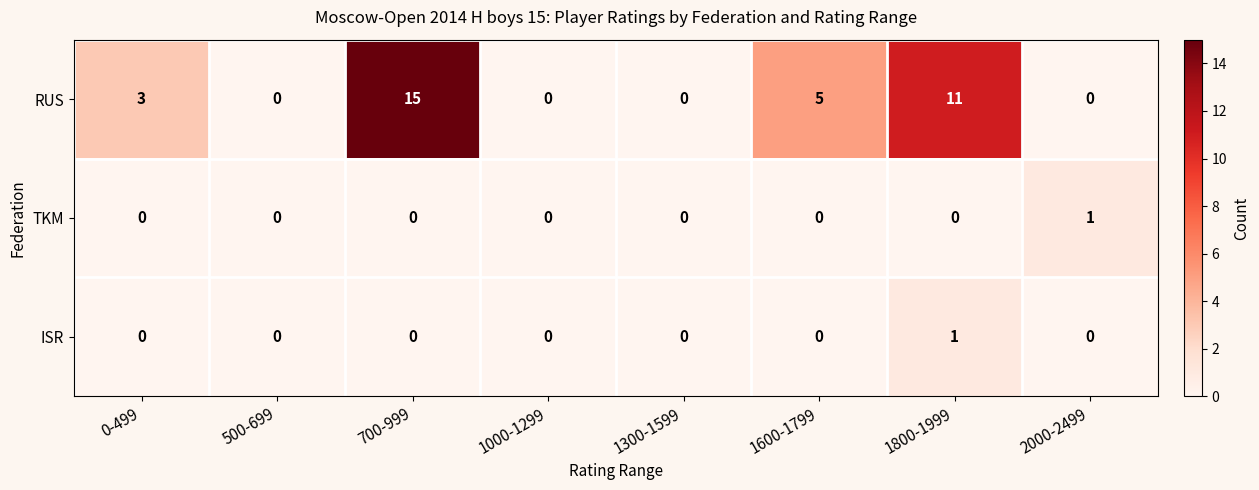

Reading left to right, list all the values displayed in this chart.

RUS: 3	0	15	0	0	5	11	0
TKM: 0	0	0	0	0	0	0	1
ISR: 0	0	0	0	0	0	1	0